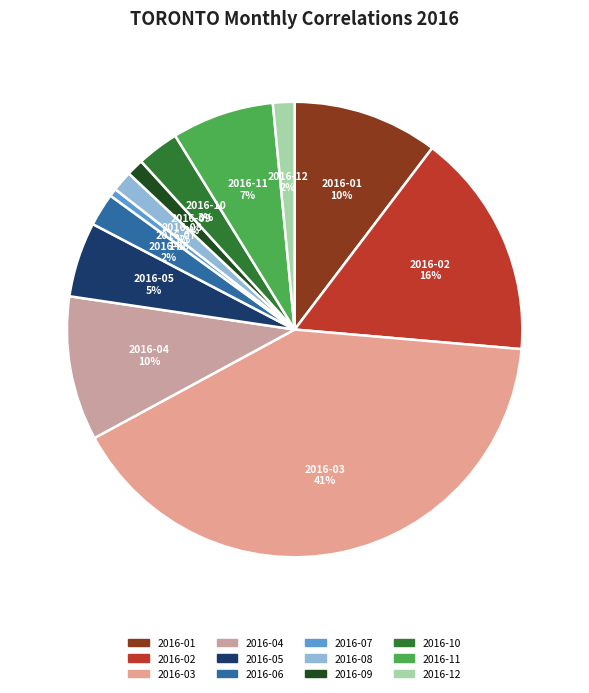

Which slice is the largest?

2016-03